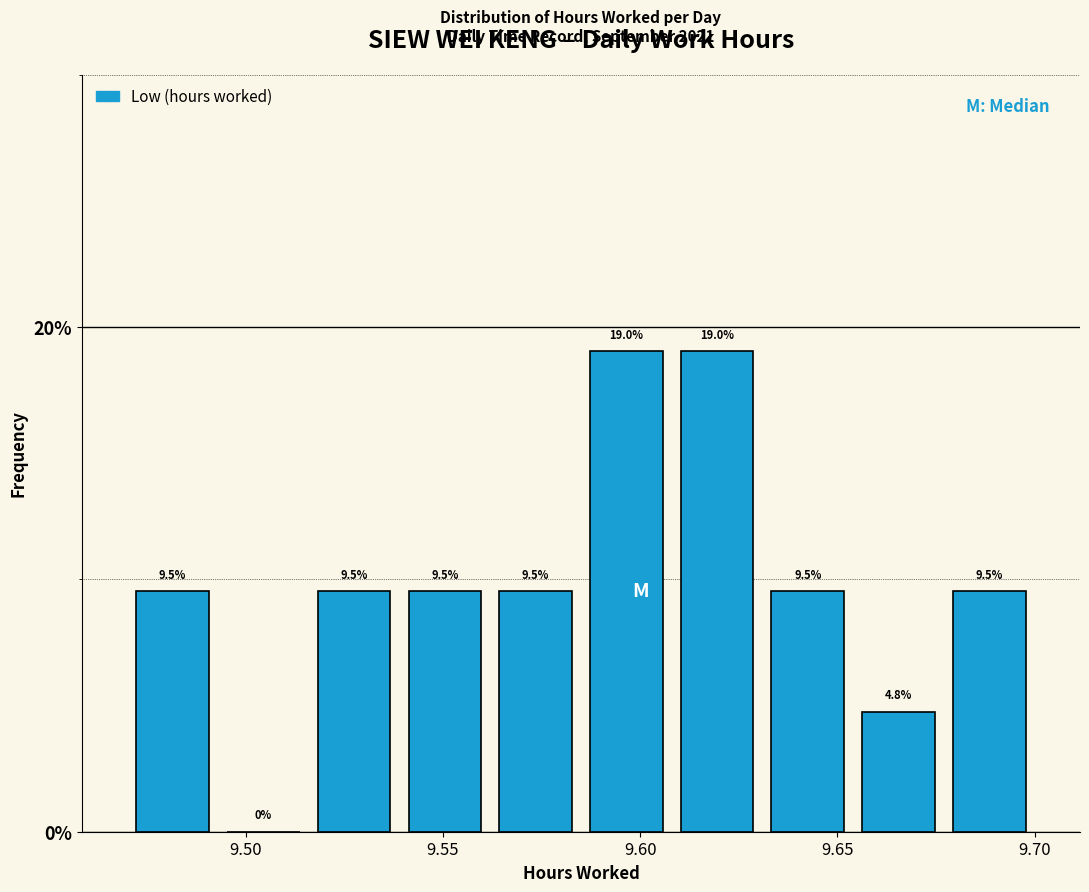

Reading left to right, list every bar in this chart as the range it spans on the x-axis followed by its height. The bar edges are not printed on the chart, so give them approximately, as read against the axis.

9.470 to 9.493: 9.5
9.493 to 9.516: 0.0
9.516 to 9.539: 9.5
9.539 to 9.562: 9.5
9.562 to 9.585: 9.5
9.585 to 9.608: 19.0
9.608 to 9.631: 19.0
9.631 to 9.654: 9.5
9.654 to 9.677: 4.8
9.677 to 9.700: 9.5